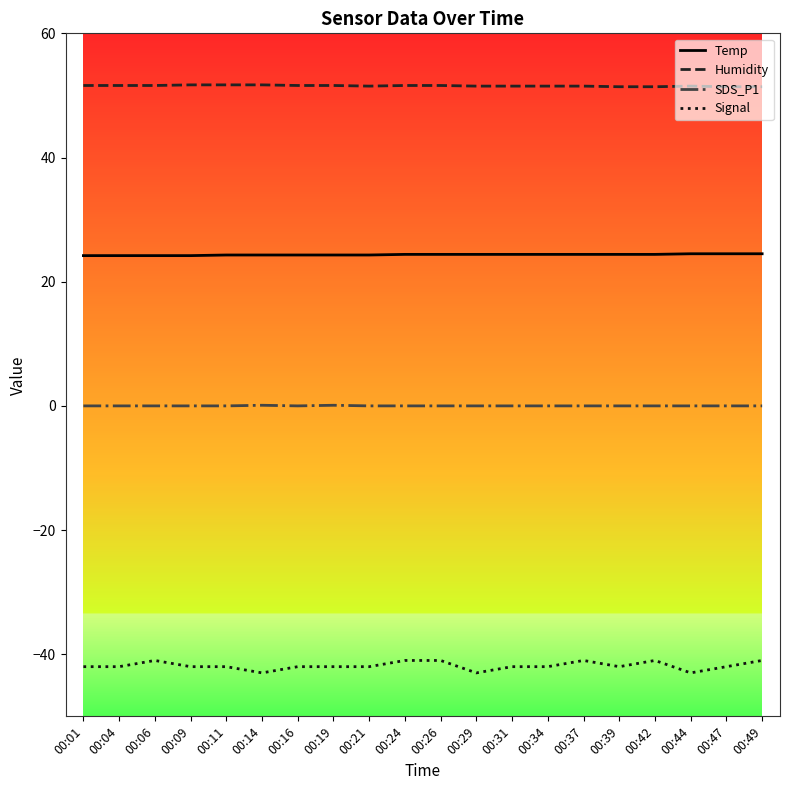

In SDS_P1, how many points are higher than both neighbors (excluding endpoints)?

2